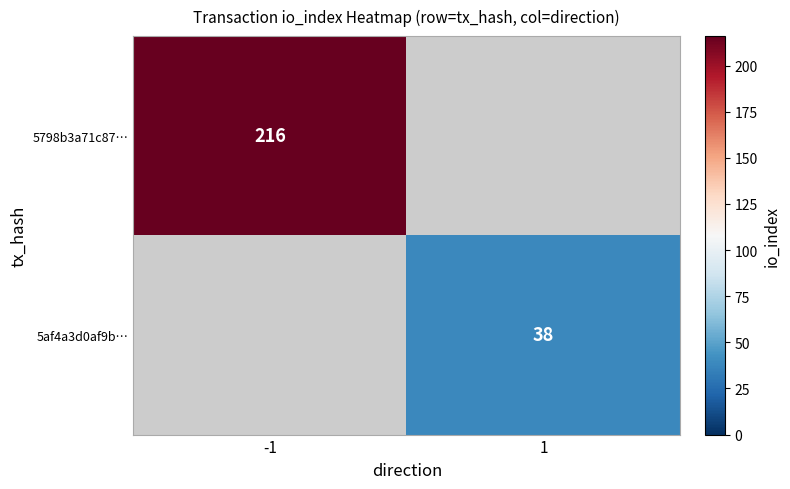

Count the number of data series in this chart.

2